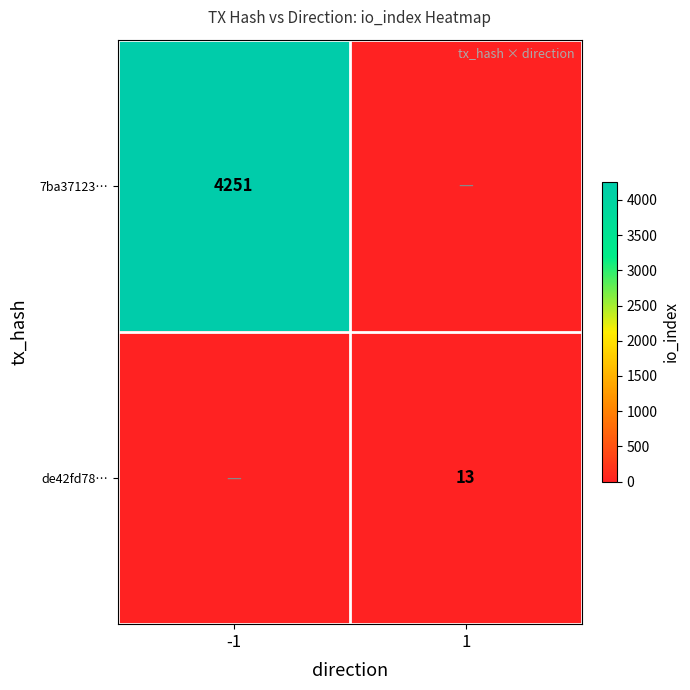

Is it true that 7ba37123… equals 2274 at -1?

False